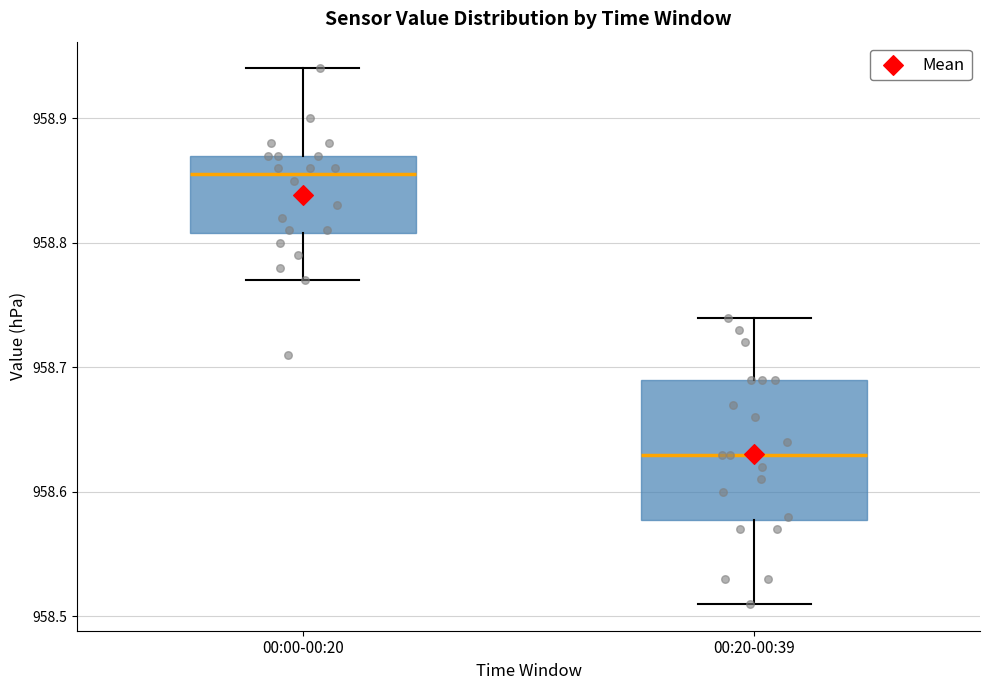

Which box has the highest median line?

00:00-00:20